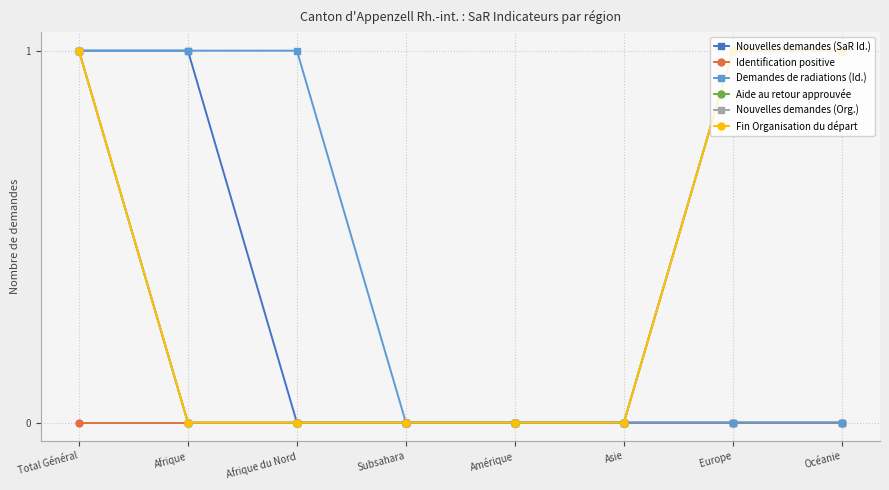

Is it true that Demandes de radiations (Id.) equals 2 at Total Général?

False